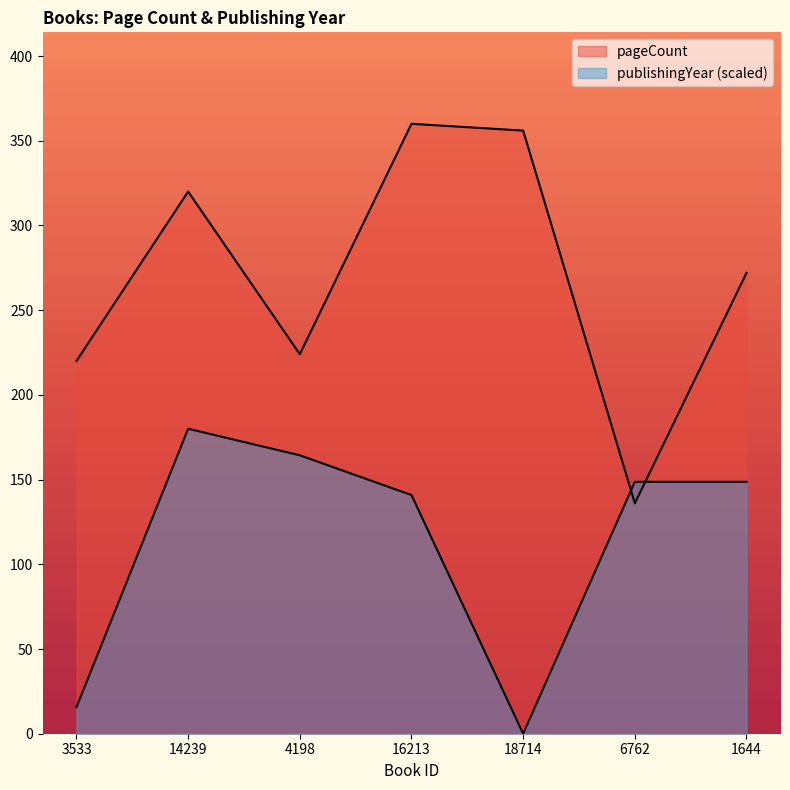

Which label corresponds to the smallest value in the chart?

18714